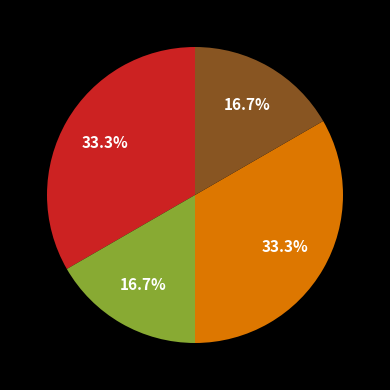

Is there any slice that represents more than half of the pie?

No